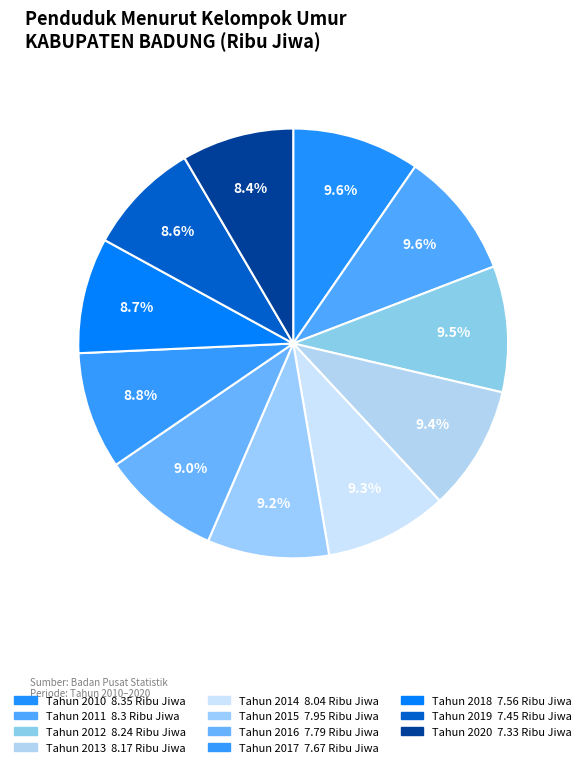

How many segments does this pie chart have?

11